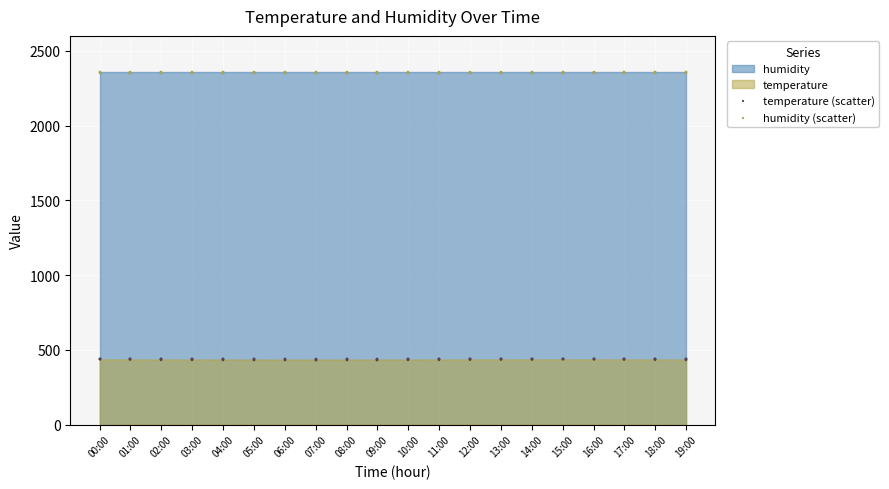

At how many categories does at least one series exceed 1228?

20